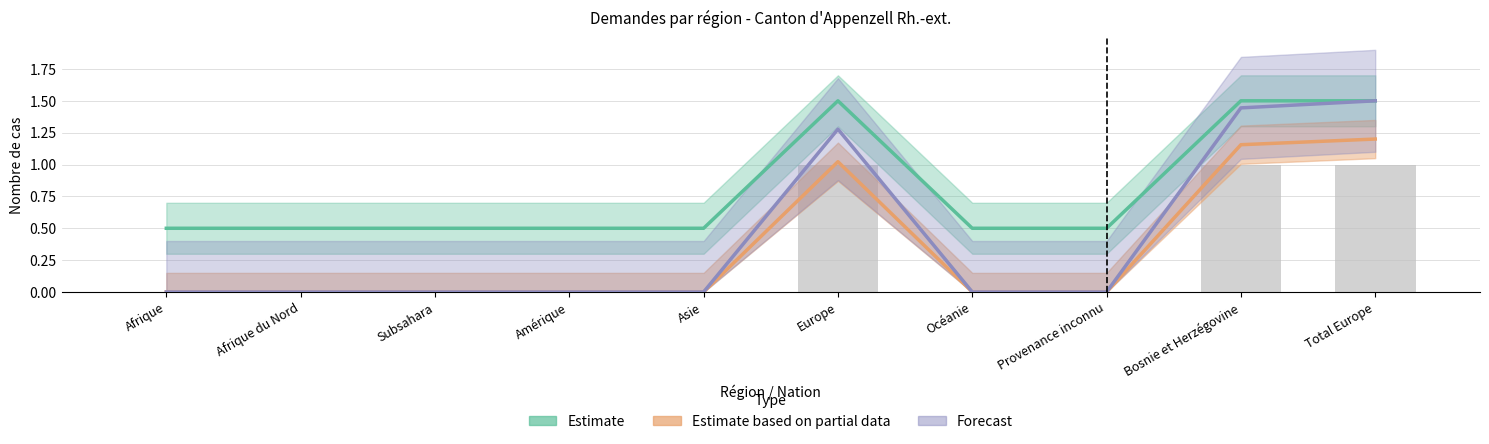

What is the average value of the Estimate based on partial data series?

0.3